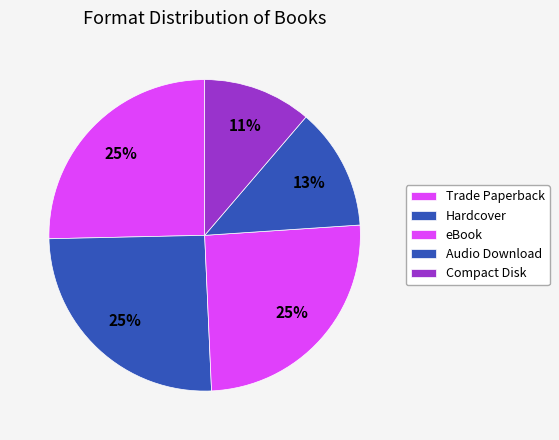

To the nearest percent, what is the combined percentage of Compact Disk and eBook?

37%